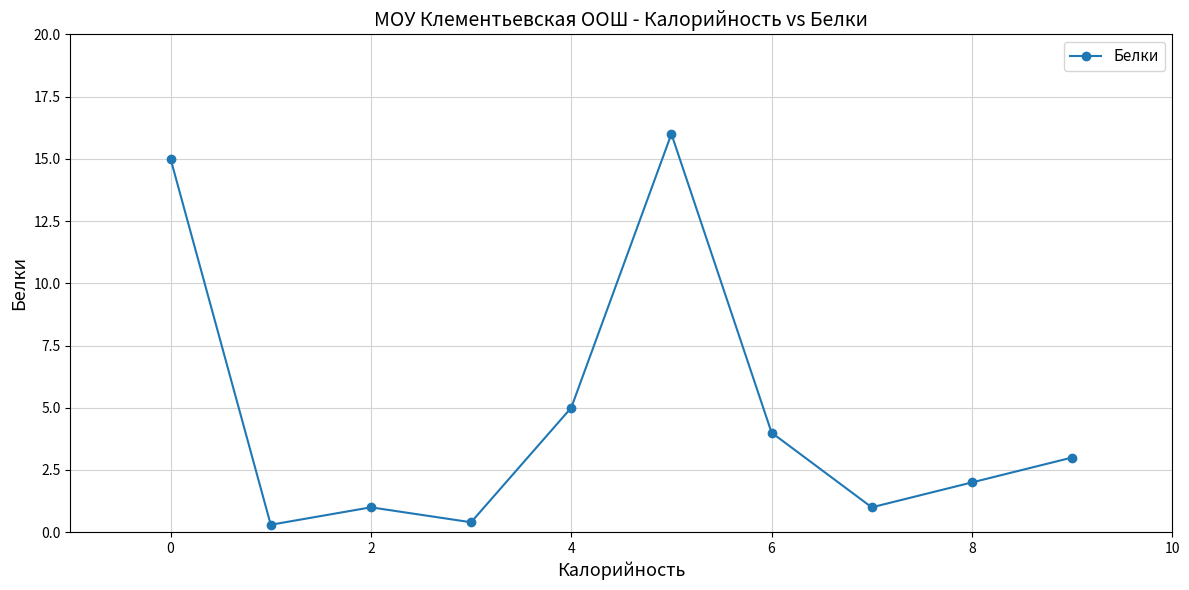

True or false: there are more than 1 points higher than both neighbors.

True